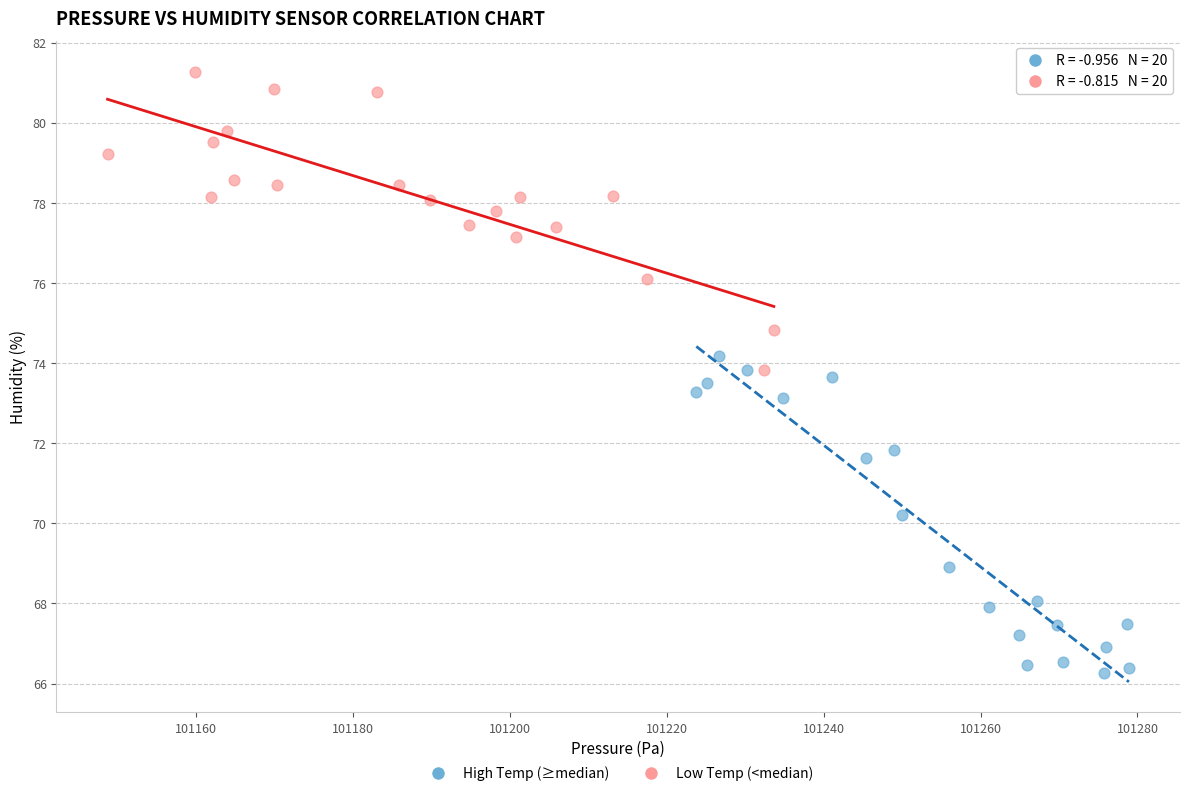

Which series contains the lowest Y value?

High Temp (≥median)